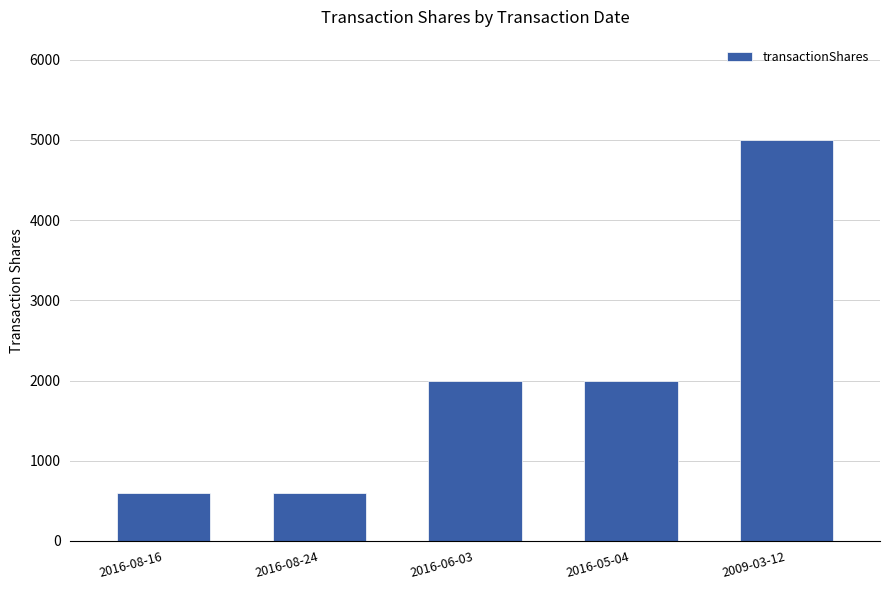

Does the chart contain any negative values?

No